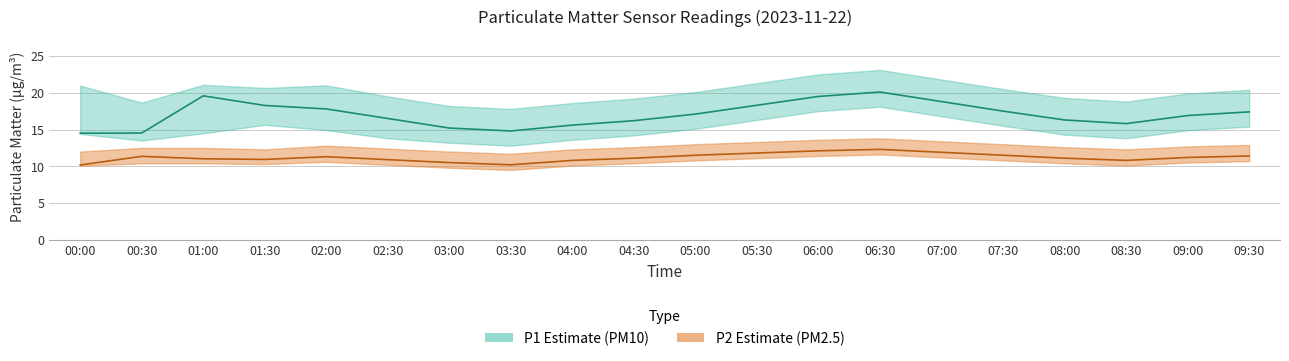

At which label does P1 reach its peak?

06:30